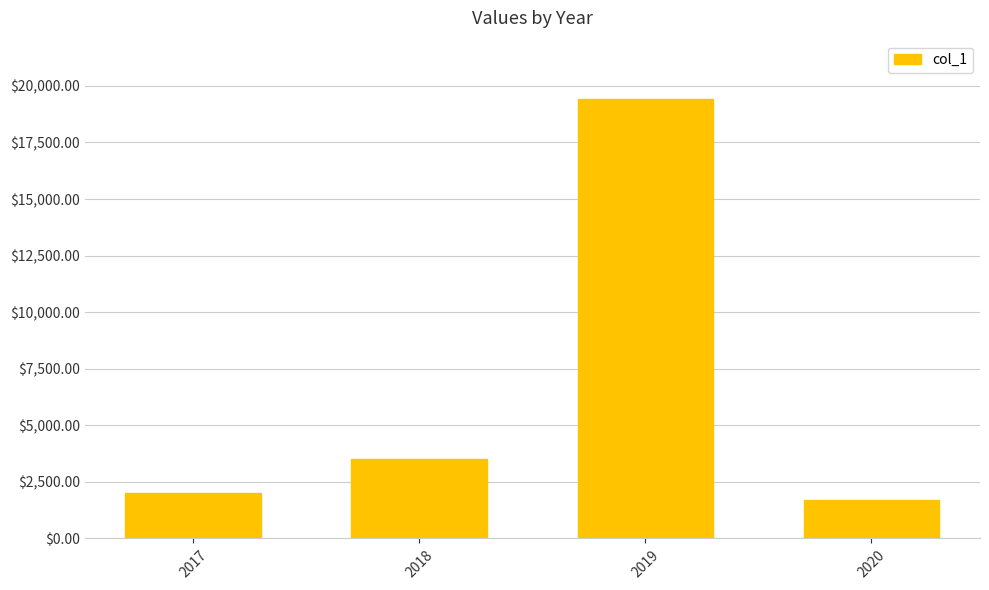

What is the minimum value shown in the chart?

1710.8